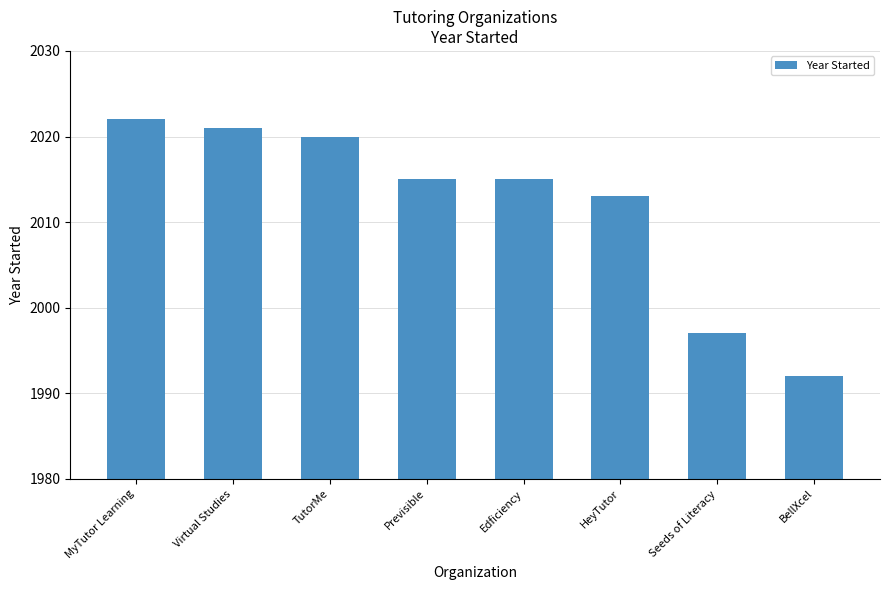

What is the approximate value at MyTutor Learning, to the nearest 10?

2020